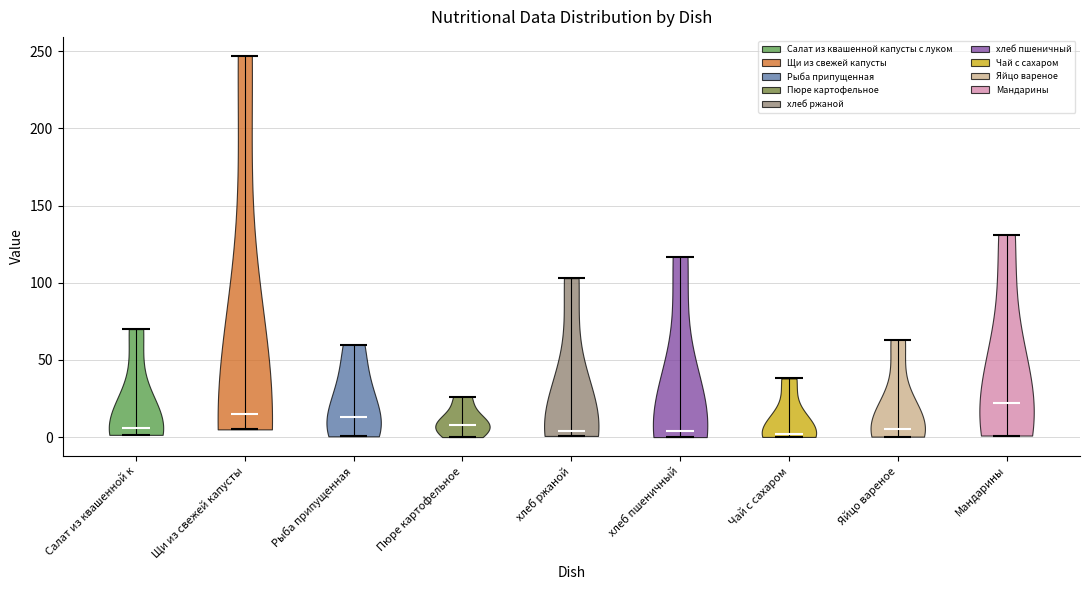

Reading left to right, read every violin against the y-axis: where its median line is, and the lowest and highest points it reaches. The values are not printed on the chart, so give them approximately, as read against the axis.

Салат из квашенной к: median line 5, lowest point 0, highest point 70
Щи из свежей капусты: median line 15, lowest point 5, highest point 245
Рыба припущенная: median line 15, lowest point 0, highest point 60
Пюре картофельное: median line 10, lowest point 0, highest point 25
хлеб ржаной: median line 5, lowest point 0, highest point 105
хлеб пшеничный: median line 5, lowest point 0, highest point 115
Чай с сахаром: median line 0, lowest point 0, highest point 40
Яйцо вареное: median line 5, lowest point 0, highest point 65
Мандарины: median line 20, lowest point 0, highest point 130